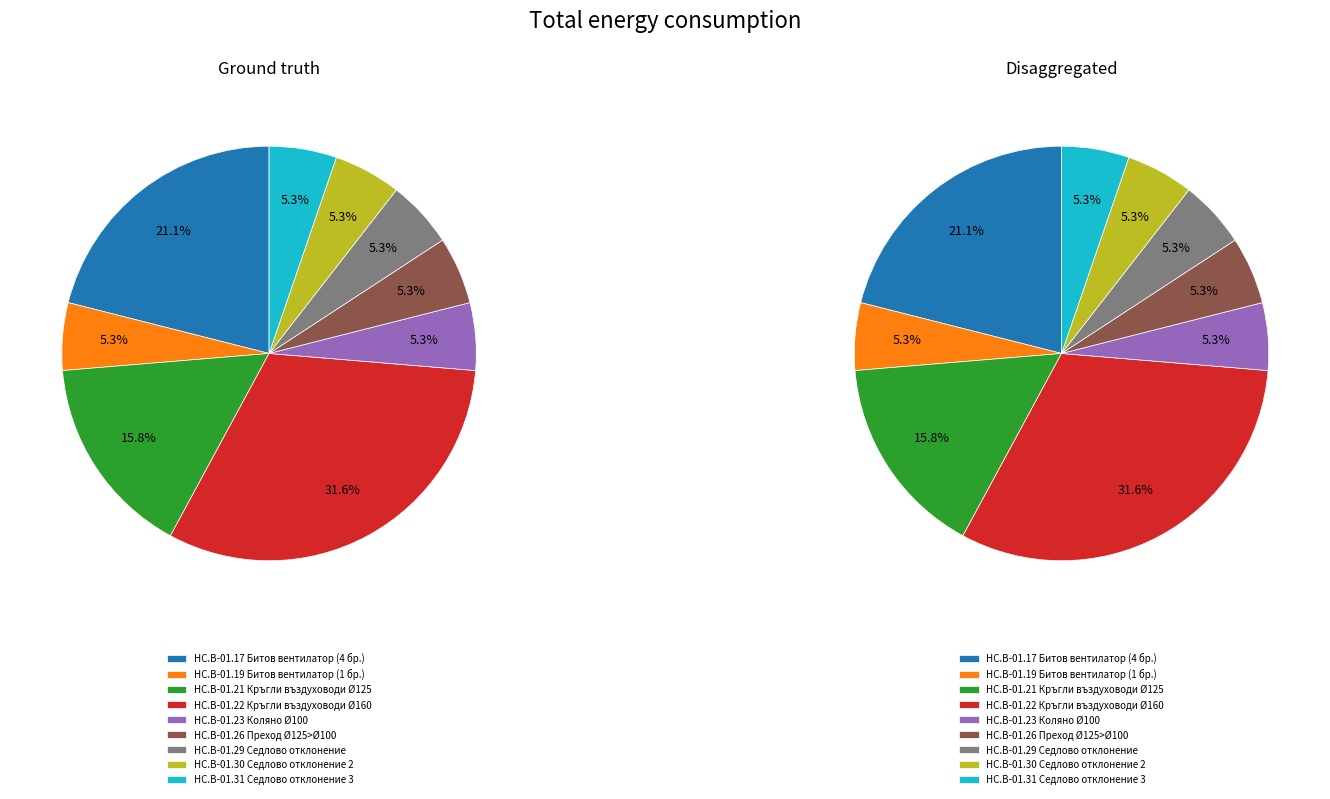

To the nearest percent, what percentage of the pie is HC.B-01.29 Седлово отклонение?

5%